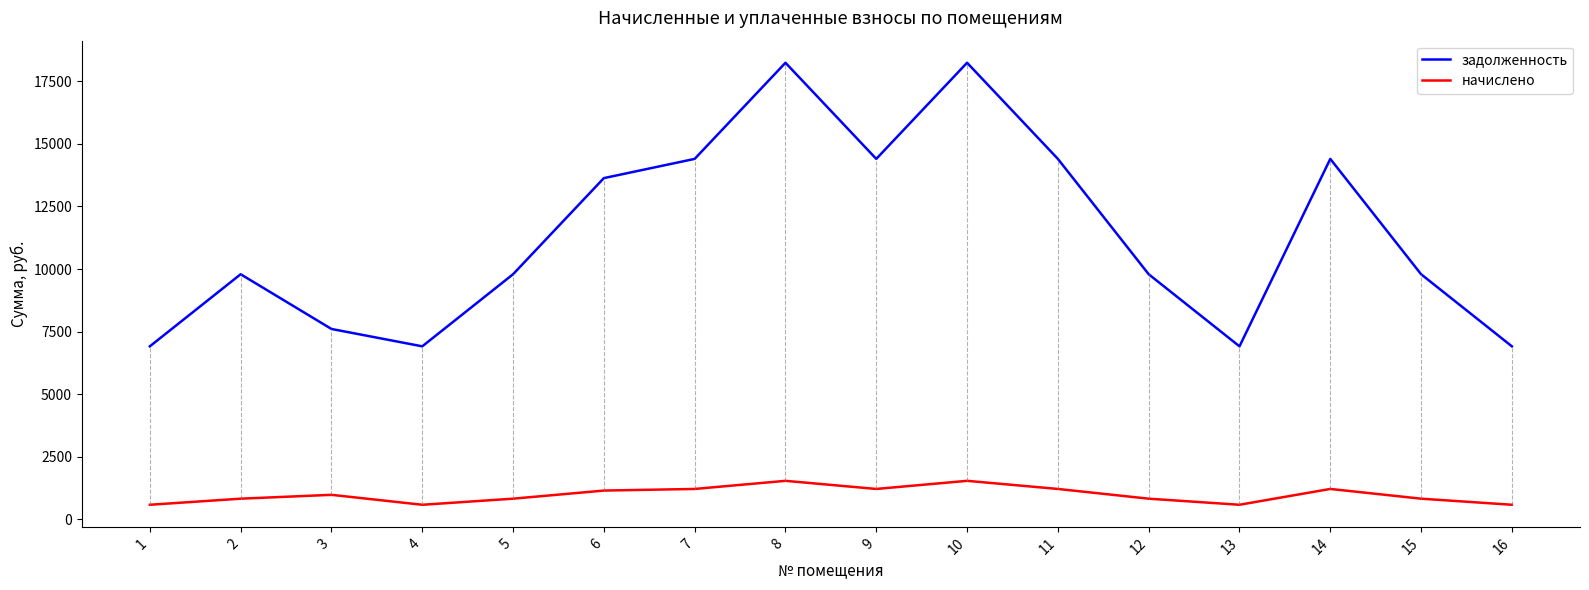

The value of задолженность at 7 is 14400.0. True or false?

True